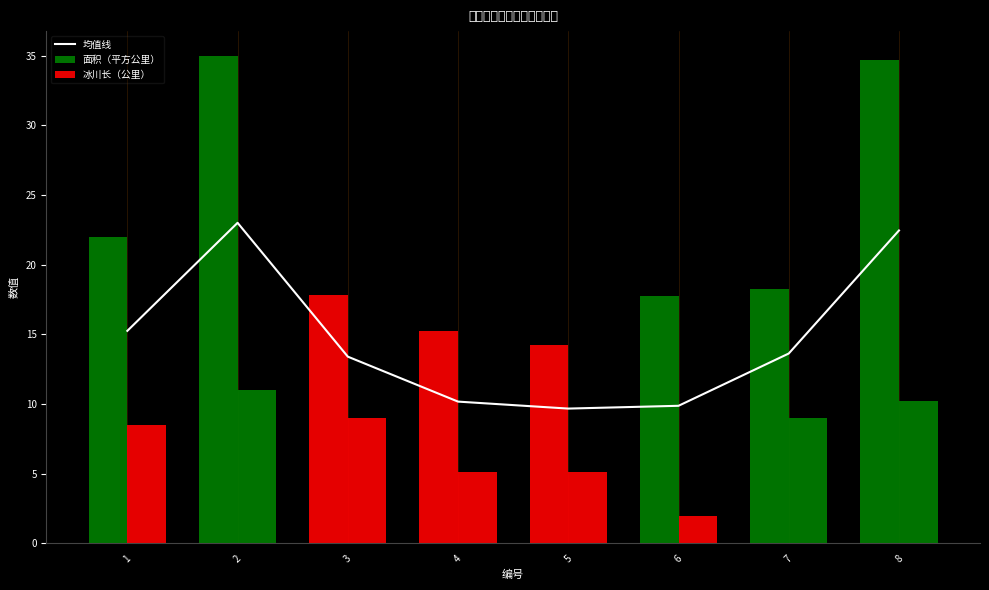

What is the difference between the maximum and minimum values in the 冰川长（公里） series?

9.0